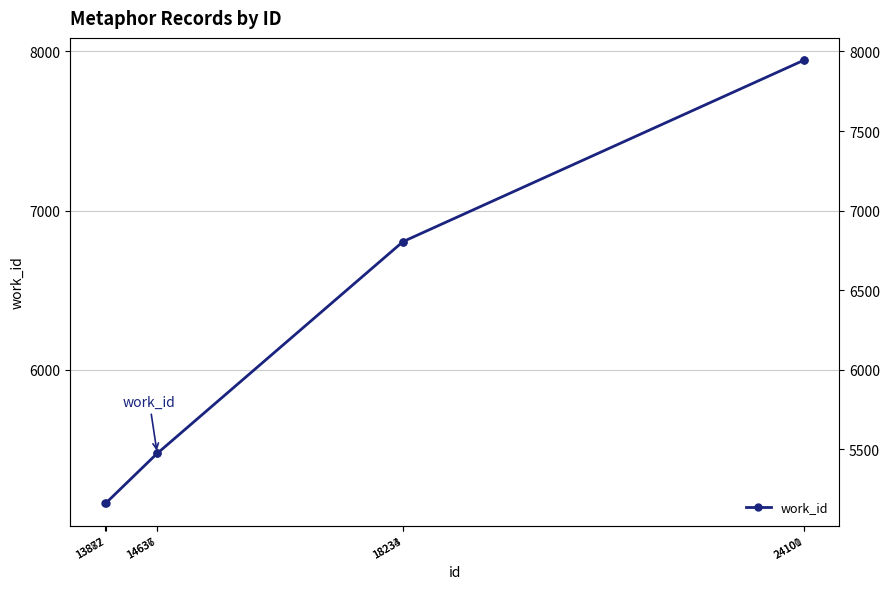

Is this an area chart (filled region under the line)?

No